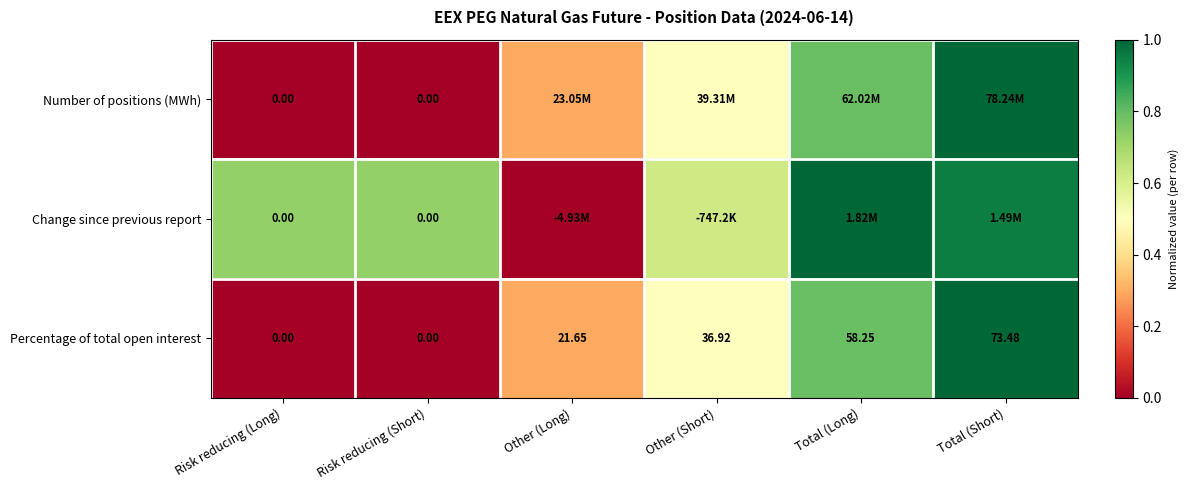

What is the difference between the highest and lowest values at Other (Short)?

0.1